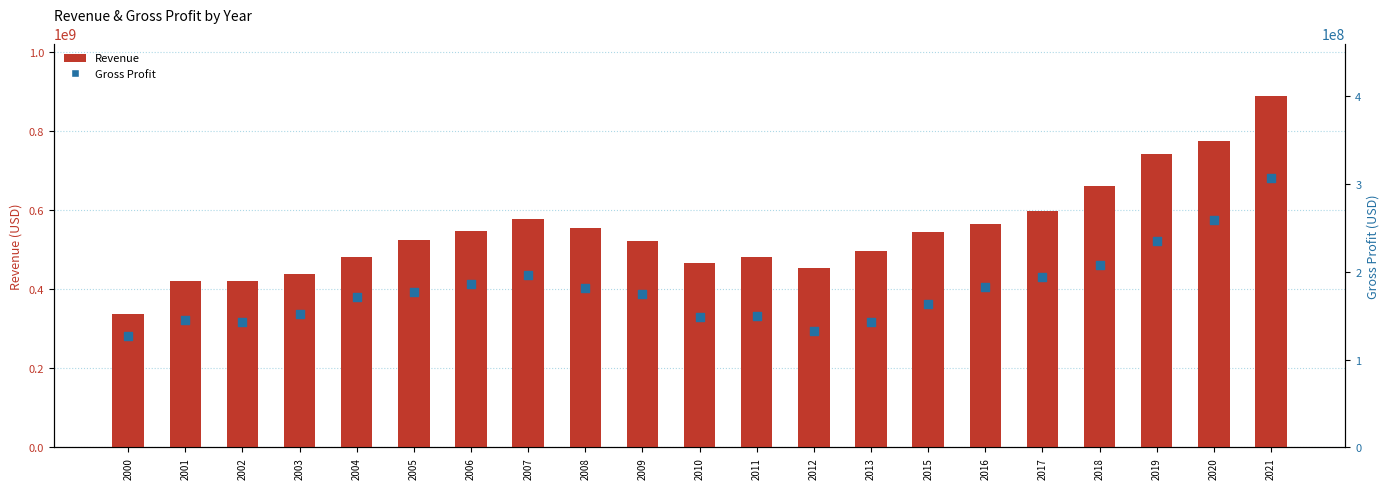

At which category is the sum across all series the highest?

2021